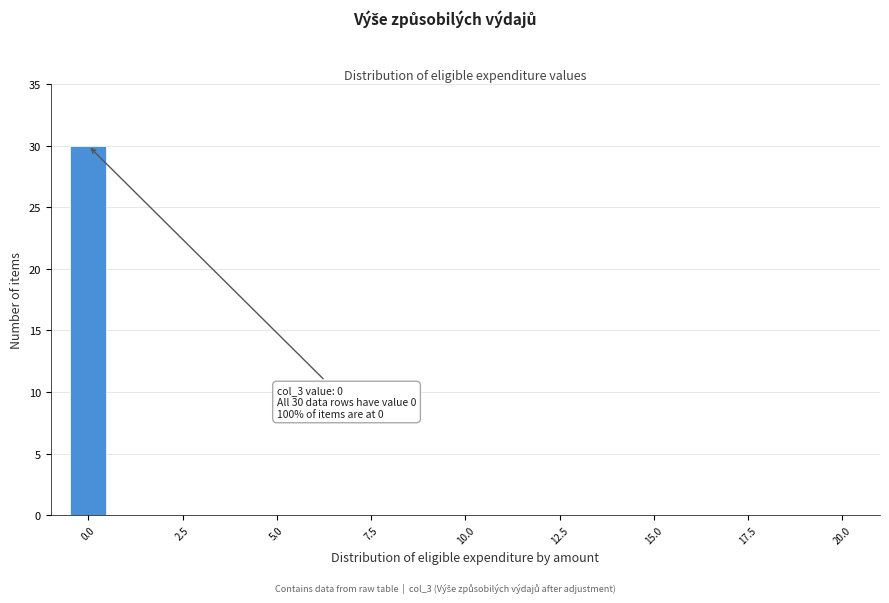

Around what value on the x-axis is the tallest bar? Give the approximate position of its centre, as read against the axis.

0.0